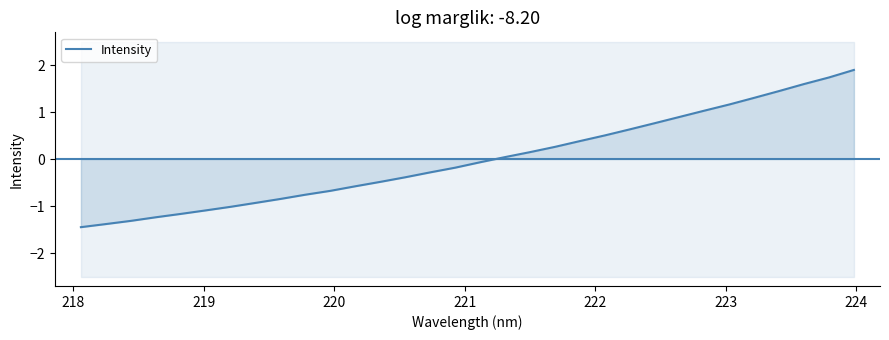

Reading right to left, what are all the values shown in this chart?

1.9	1.7	1.6	1.5	1.3	1.2	1.0	0.9	0.8	0.6	0.5	0.4	0.3	0.1	0.0	-0.1	-0.2	-0.3	-0.4	-0.5	-0.6	-0.7	-0.8	-0.8	-0.9	-1.0	-1.1	-1.2	-1.2	-1.3	-1.4	-1.4